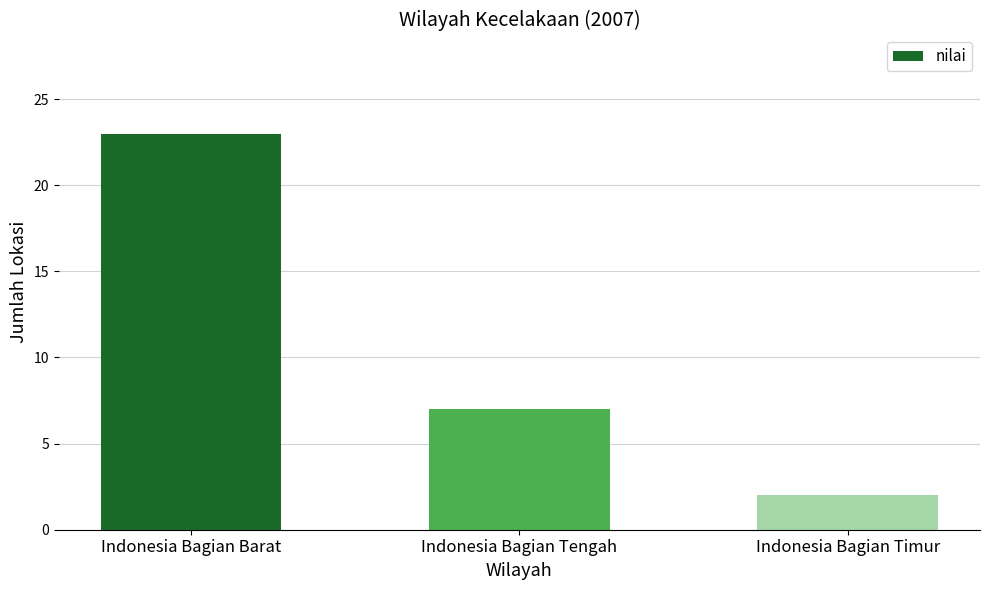

Rank the categories by value from highest to lowest.

Indonesia Bagian Barat, Indonesia Bagian Tengah, Indonesia Bagian Timur